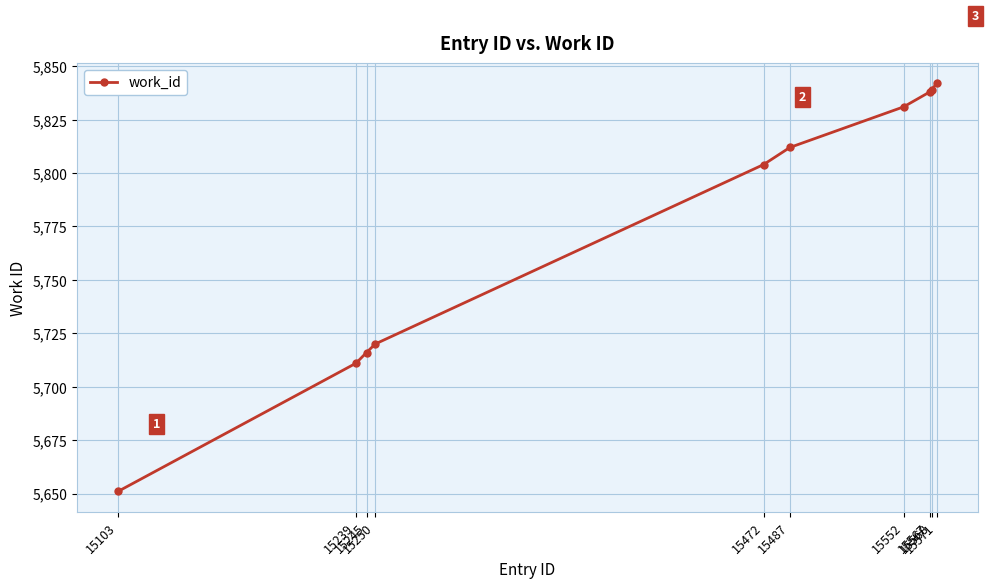

Is it true that the value at 15567 is 9326?

False